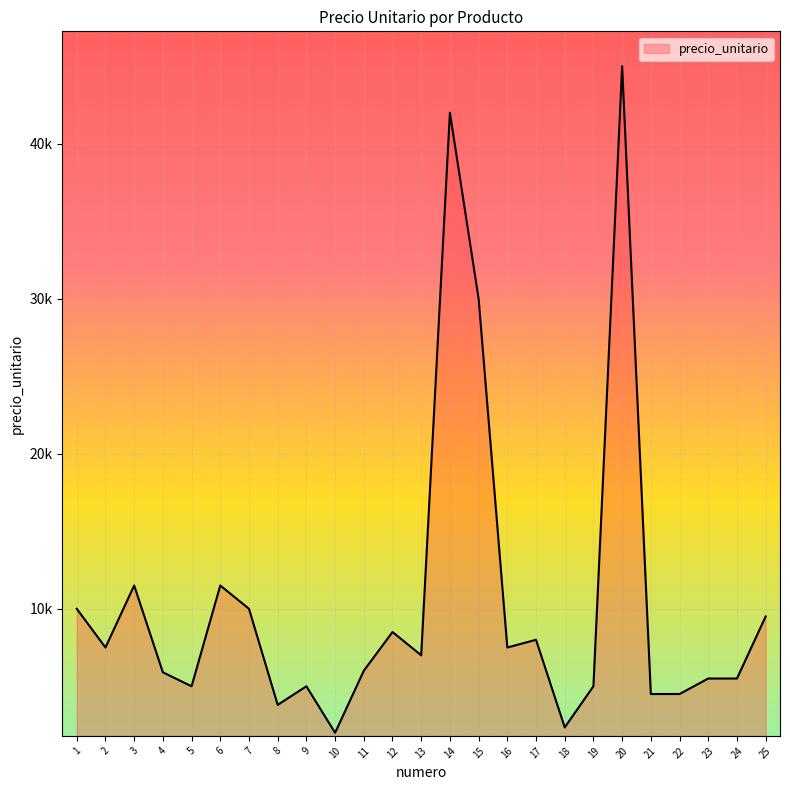

What is the change in value from 18 to 20?

+42650